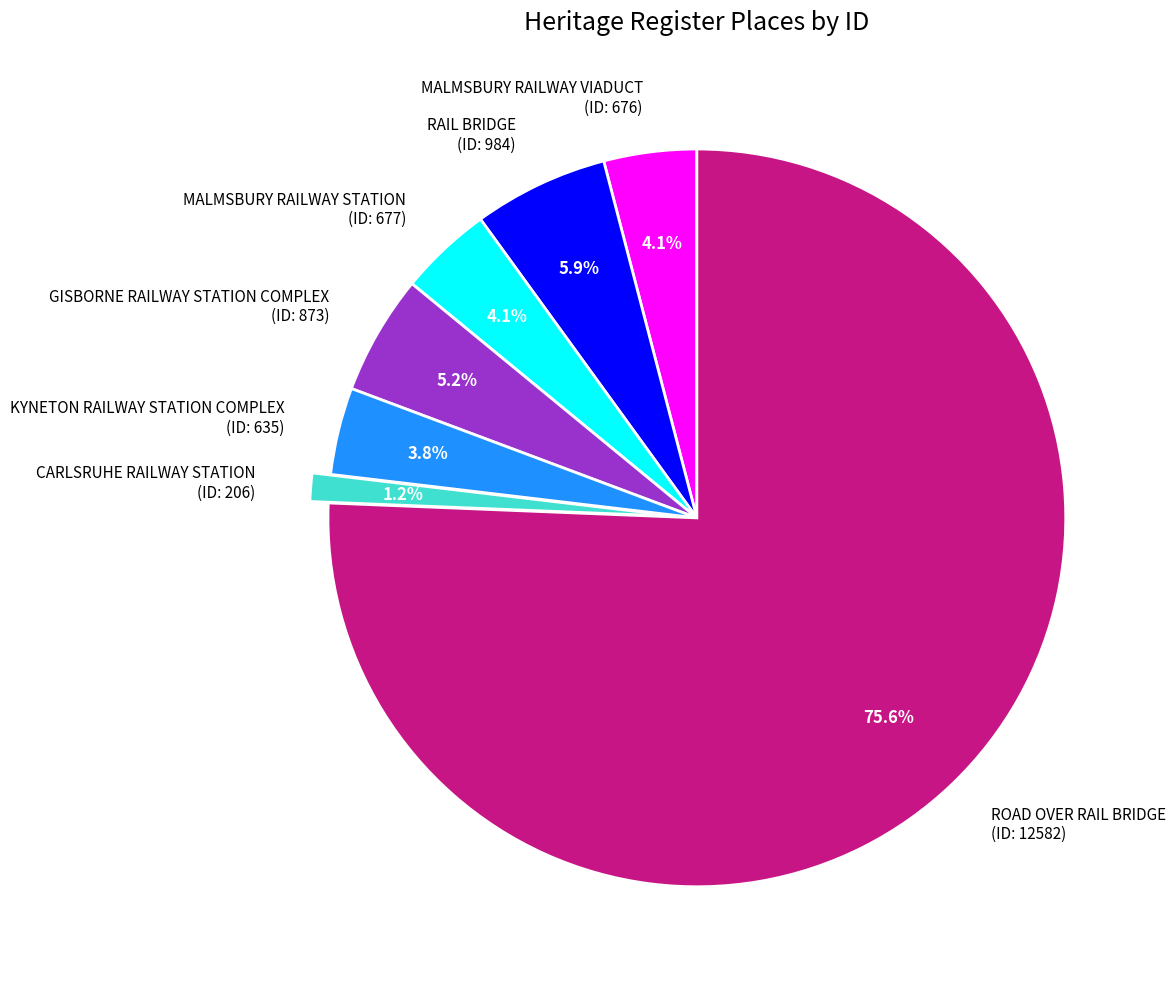

Is the sum of MALMSBURY RAILWAY STATION and RAIL BRIDGE greater than half?

No